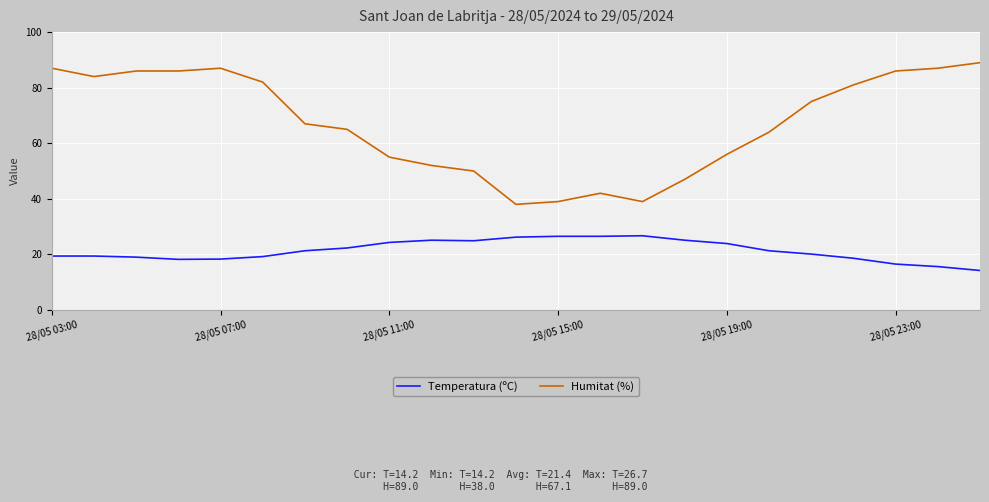

True or false: Temperatura (ºC) and Humitat (%) intersect in this chart.

False